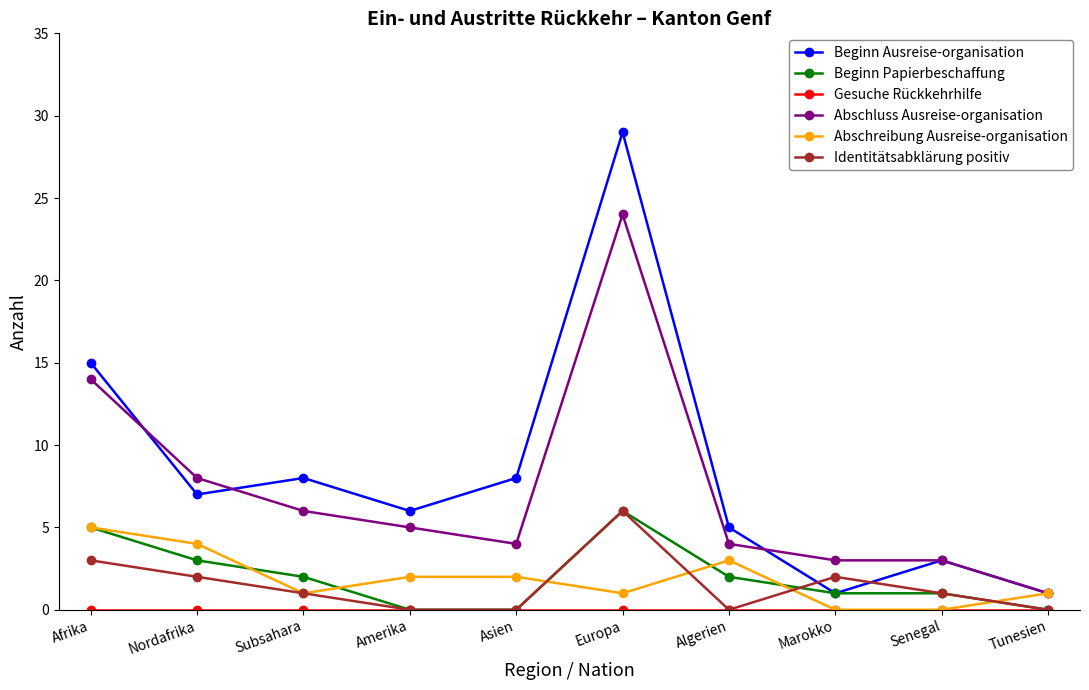

True or false: Abschluss Ausreise-organisation and Beginn Papierbeschaffung intersect in this chart.

False